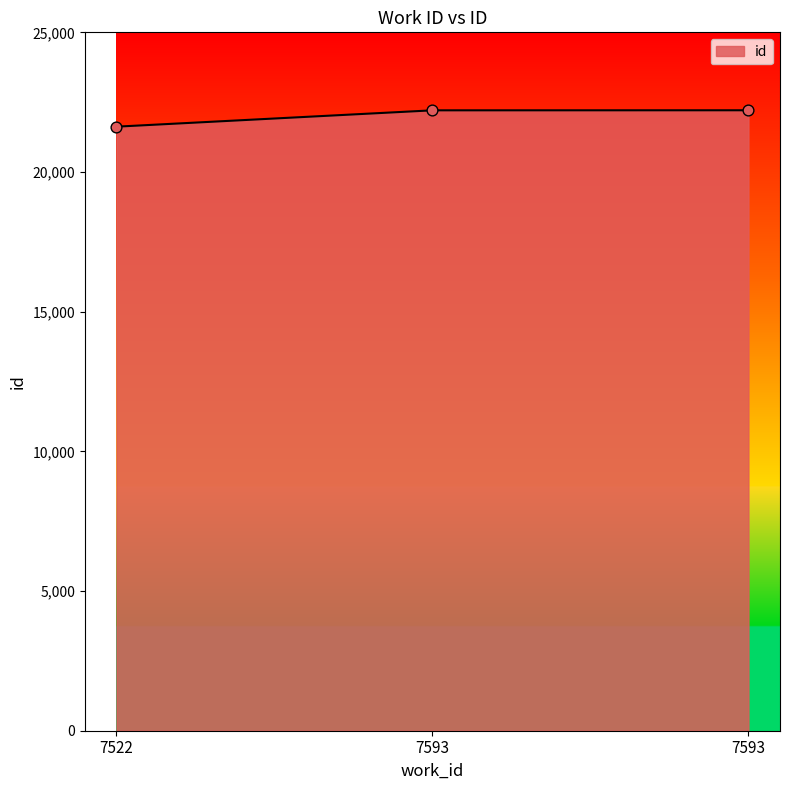

What is the ratio of the value at 7593 to the value at 7522?

1.0